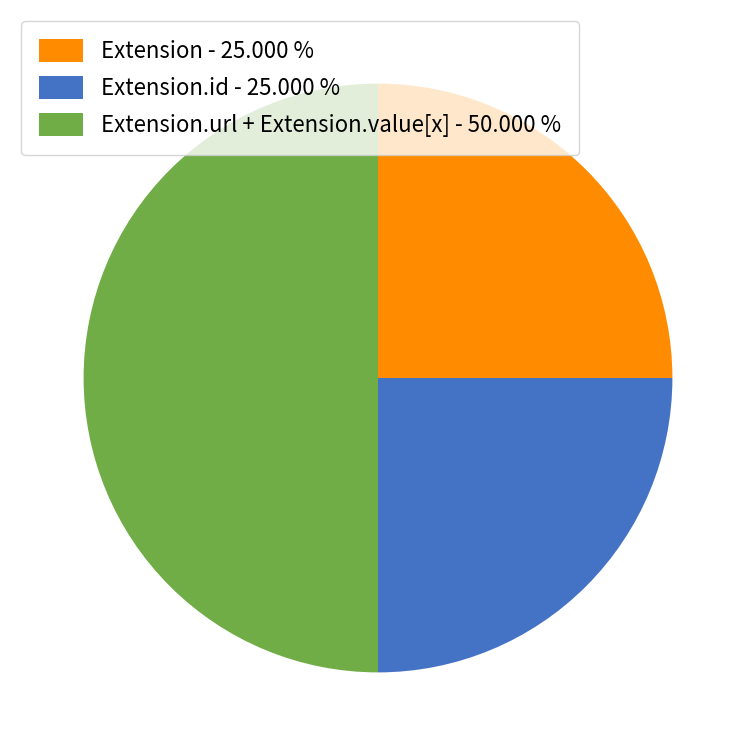

Is the sum of Extension.url + Extension.value[x] - 50.000 % and Extension.id - 25.000 % greater than half?

Yes